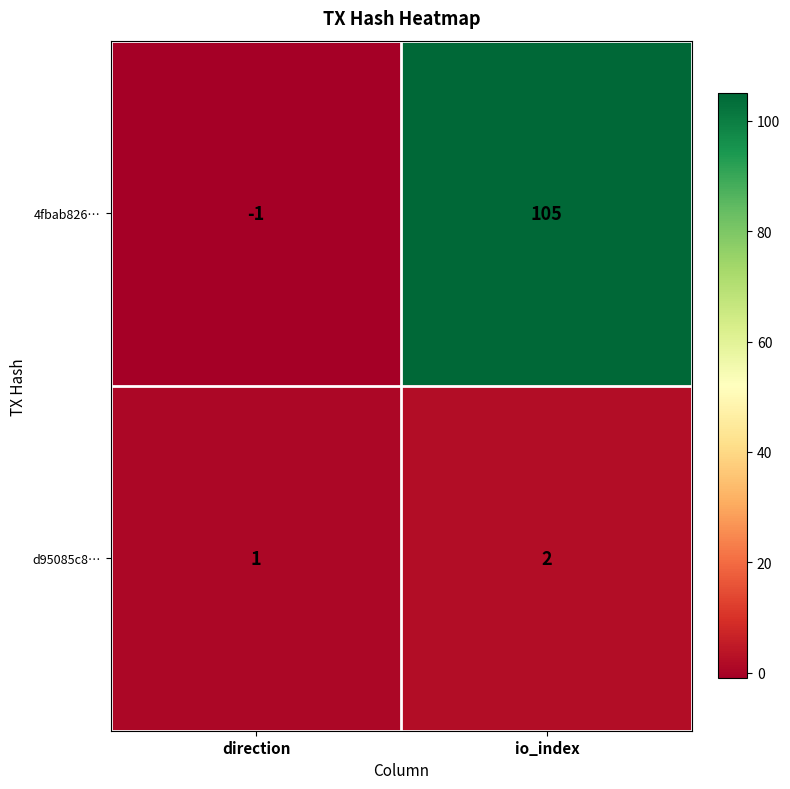

True or false: 4fbab826… has a value of 153 at io_index.

False